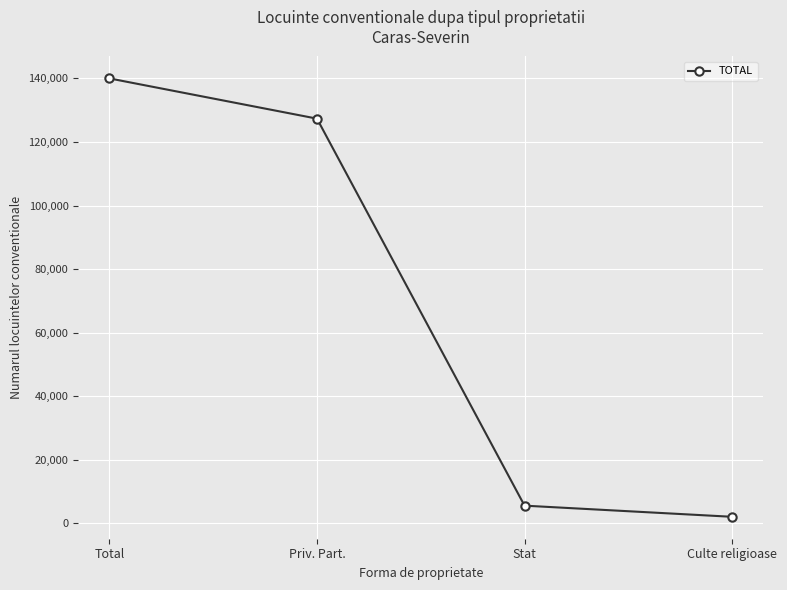

Between Stat and Total, which is larger?

Total